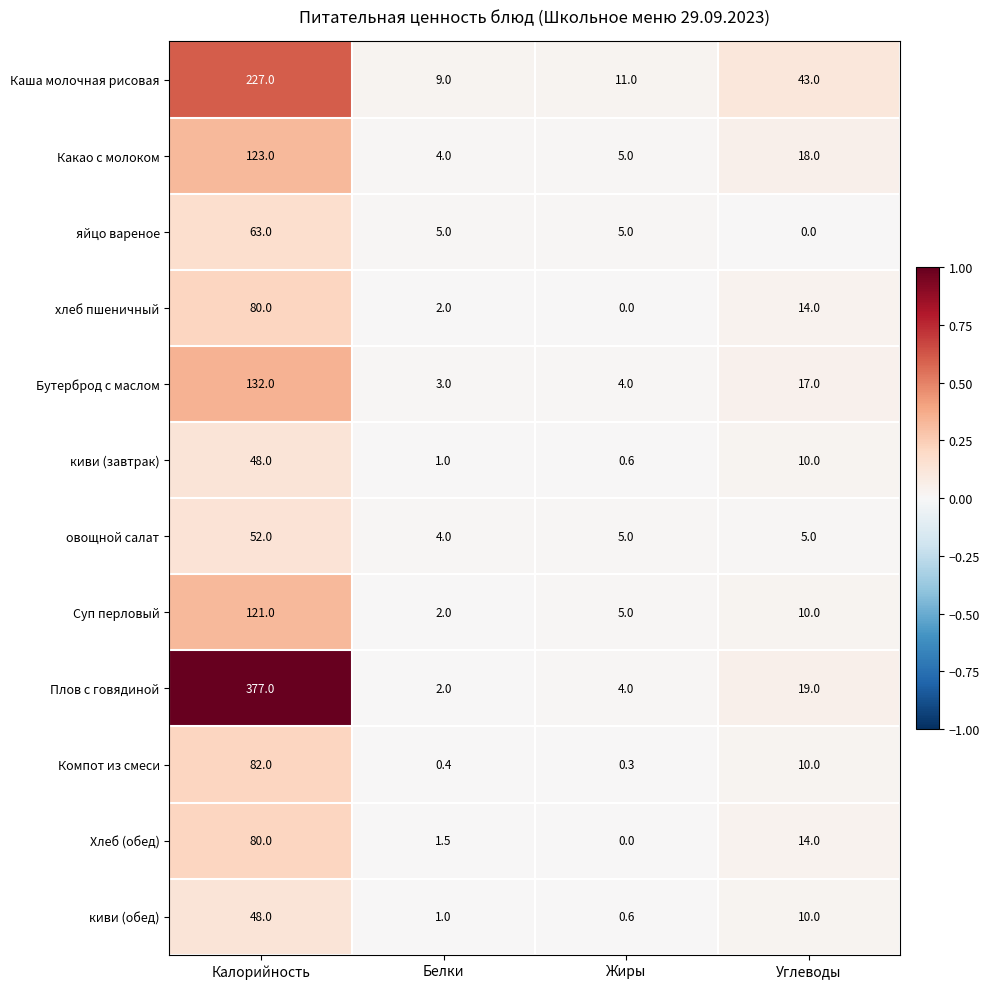

Rank the categories by Хлеб (обед) value from lowest to highest.

Жиры, Белки, Углеводы, Калорийность